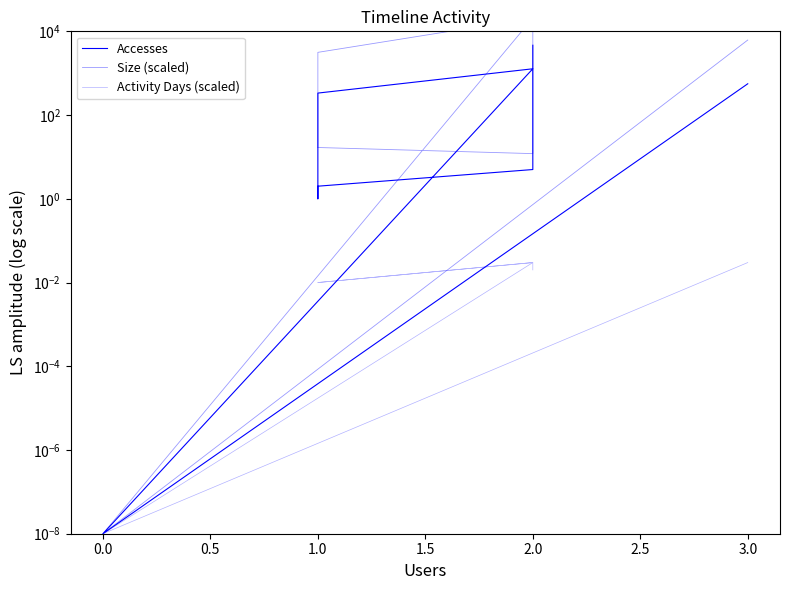

What is the average value of the Accesses series?

683.0